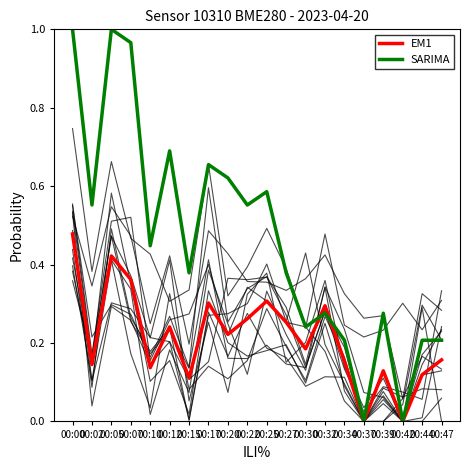

At 00:30, list the series in order from largest to smallest.

SARIMA, EM1